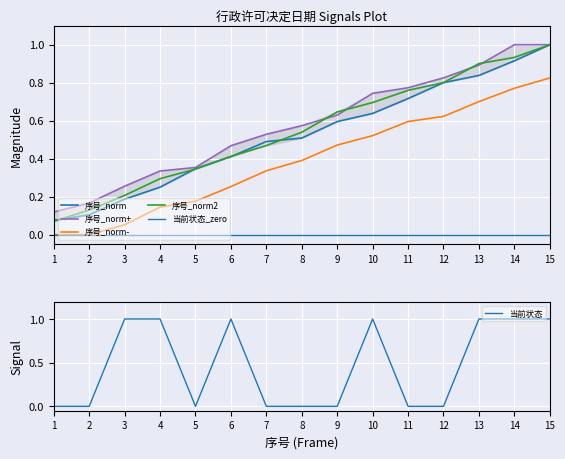

Does the chart display data point markers on the line(s)?

No